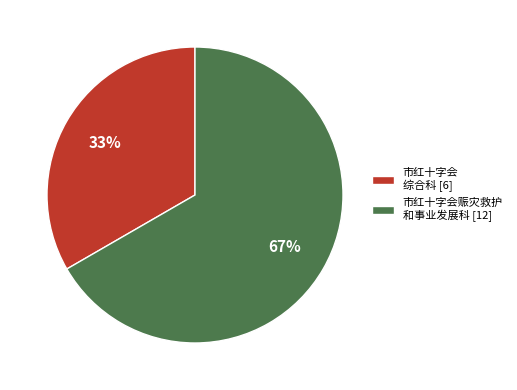

To the nearest percent, what is the combined percentage of 市红十字会 综合科 [6] and 市红十字会赈灾救护 和事业发展科 [12]?

100%